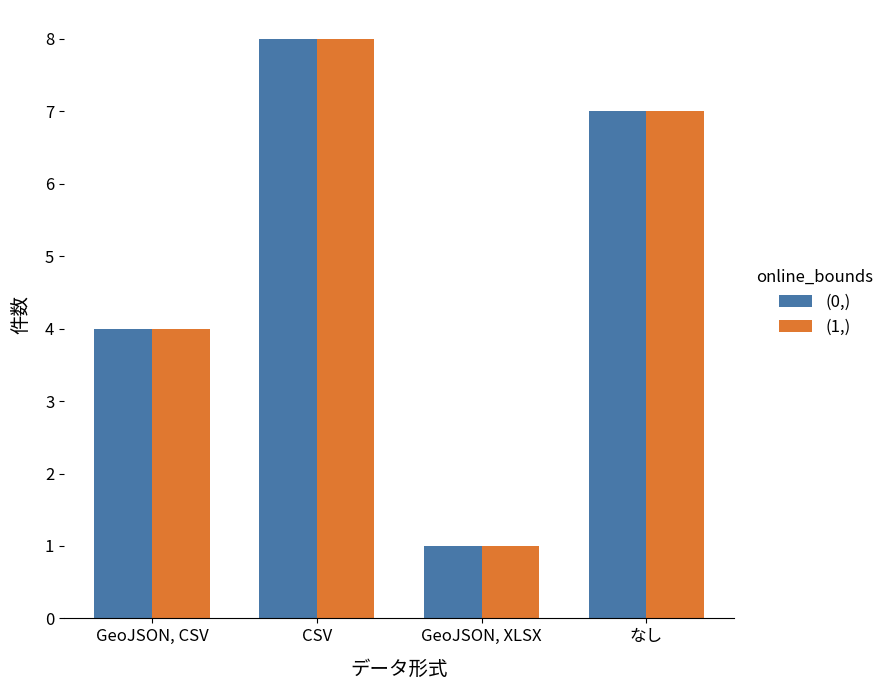

At which label does (1,) reach its minimum?

GeoJSON, XLSX